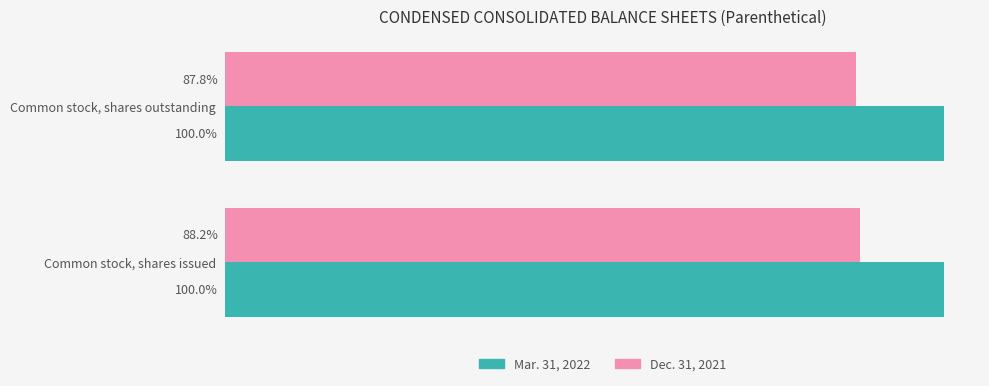

What are all the series names shown in the legend?

Mar. 31, 2022, Dec. 31, 2021